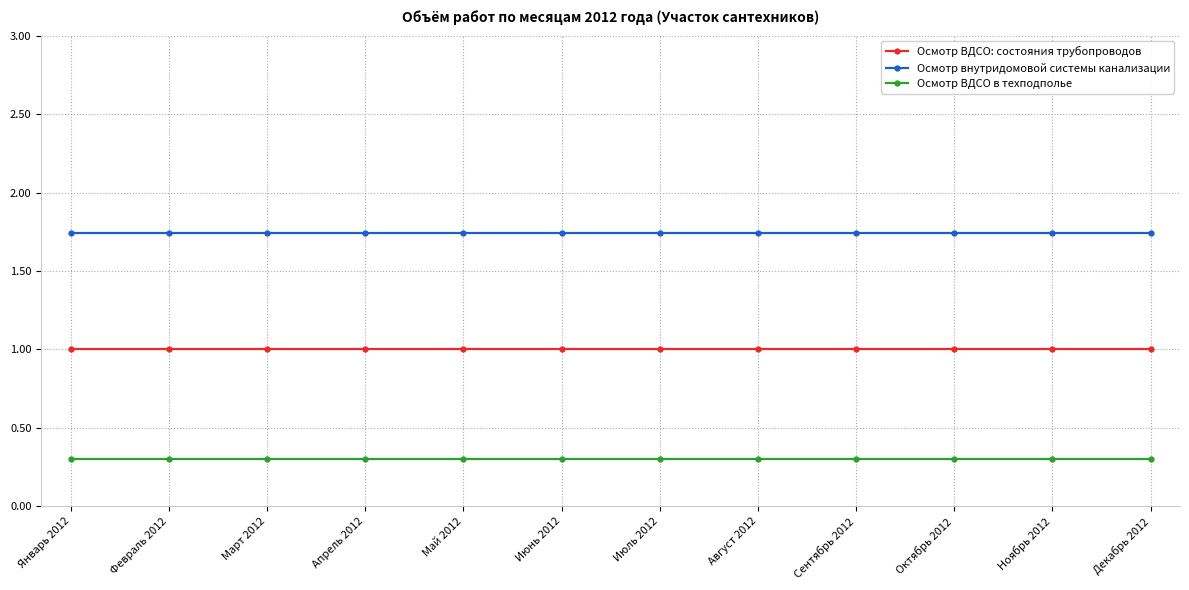

How many lines are shown in the chart?

3